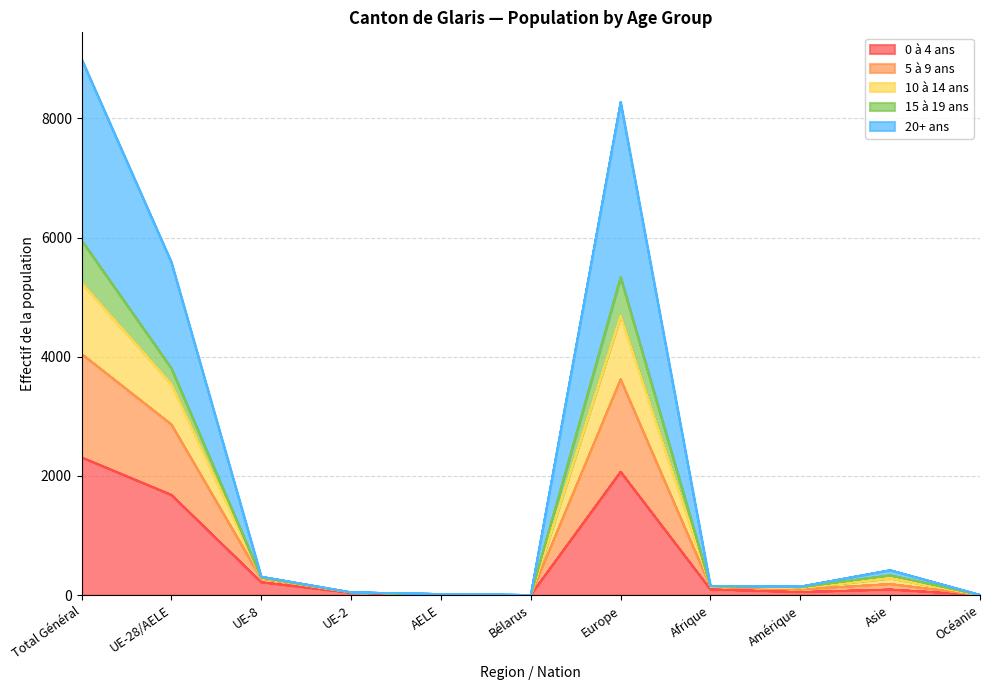

True or false: 5 à 9 ans has more than 1 points higher than both neighbors.

True